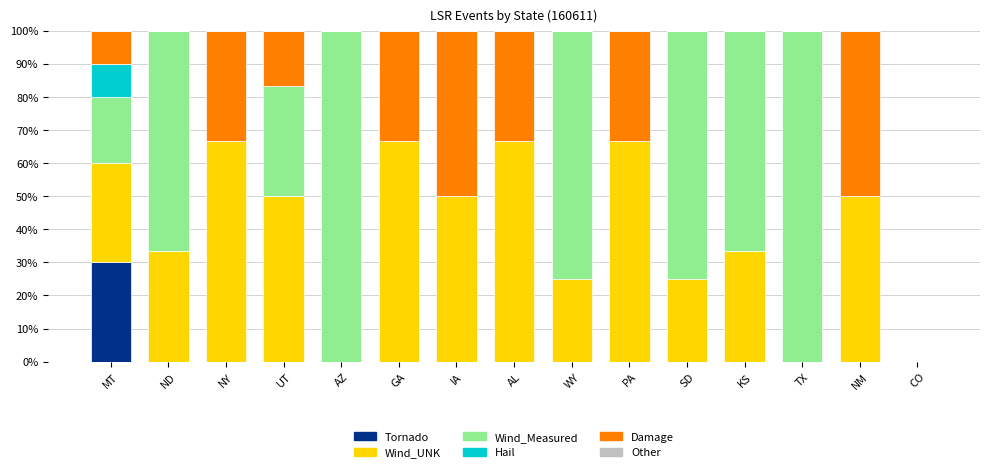

What is the total value across all series at MT?

100.0